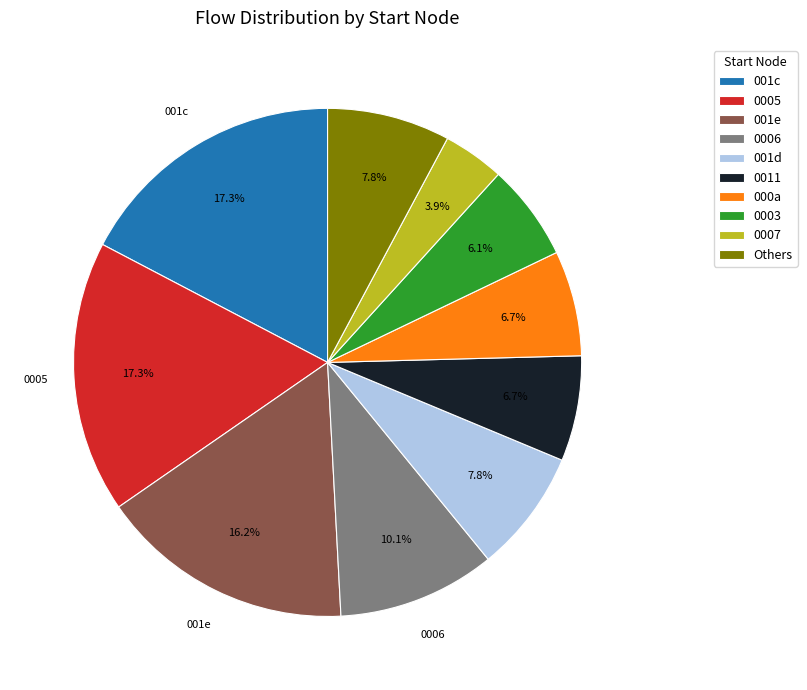

How many segments does this pie chart have?

10